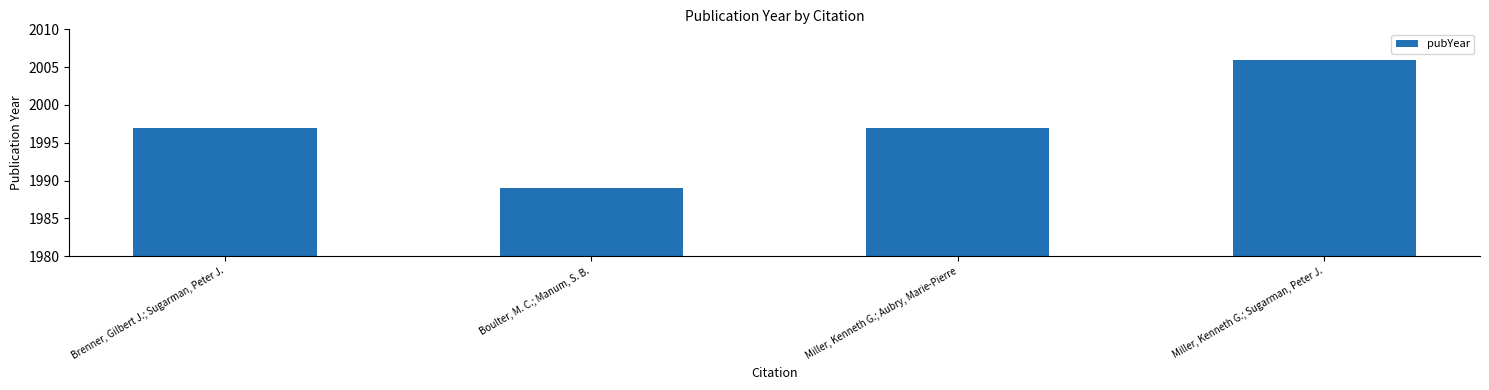

Which has a higher value, Miller, Kenneth G.; Aubry, Marie-Pierre or Boulter, M. C.; Manum, S. B.?

Miller, Kenneth G.; Aubry, Marie-Pierre